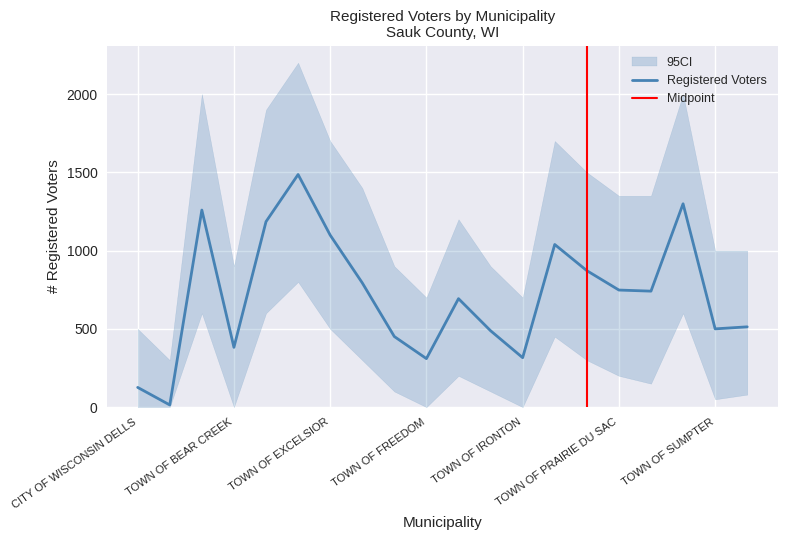

Reading left to right, list all the values displayed in this chart.

126	14	1259	382	1185	1486	1099	794	451	310	693	488	316	1039	872	748	741	1299	500	513